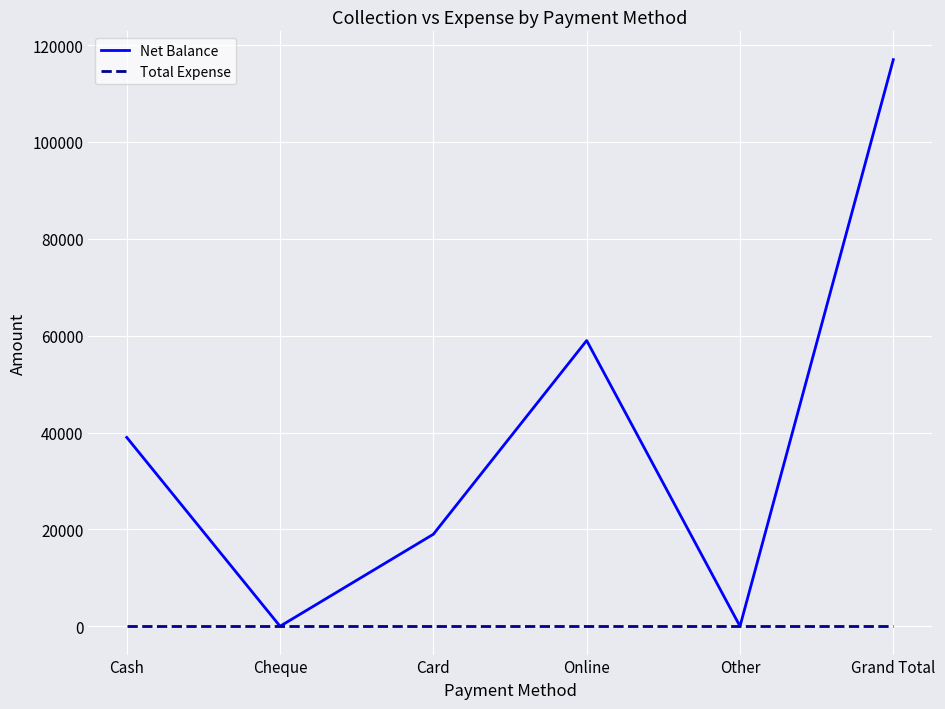

Where is Net Balance nearest to the value 58500?

Online